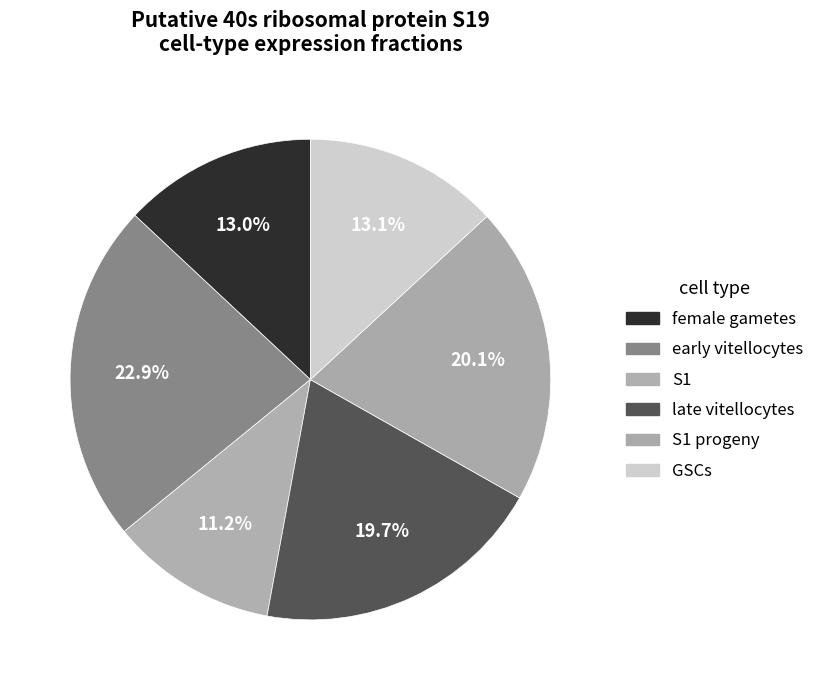

Which slice is the smallest?

S1